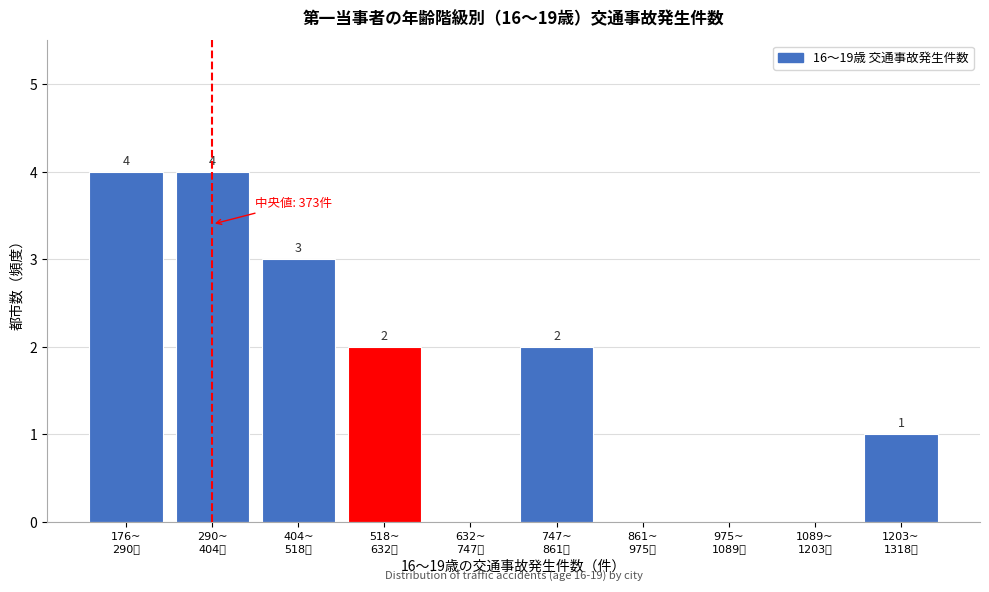

How many values are between 0 and 3?

8